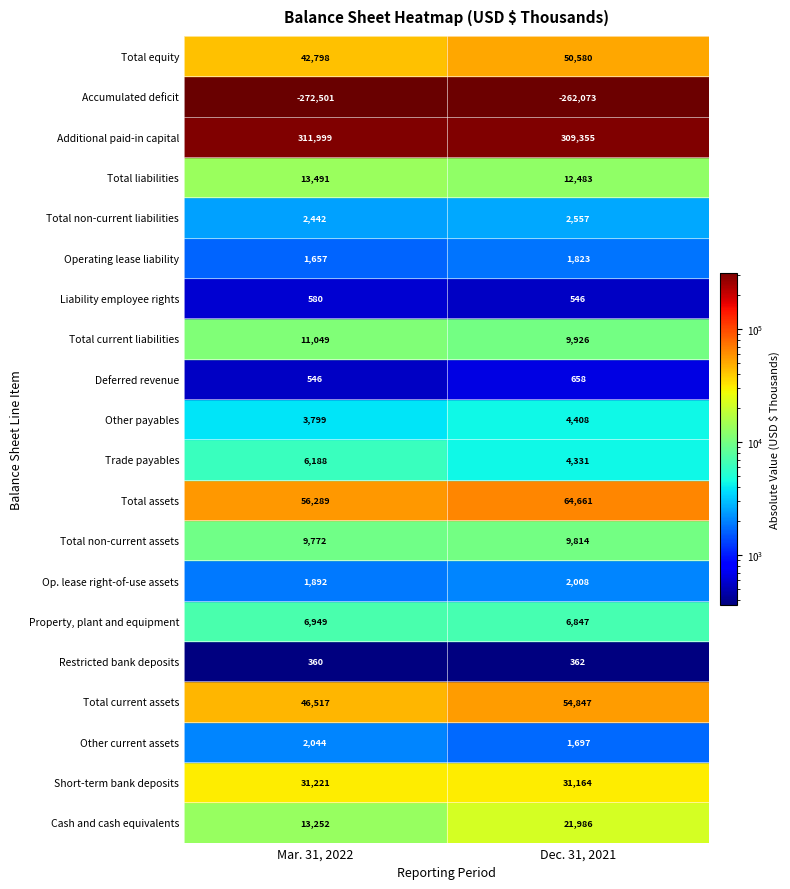

Is it true that Trade payables equals 6188 at 0?

True